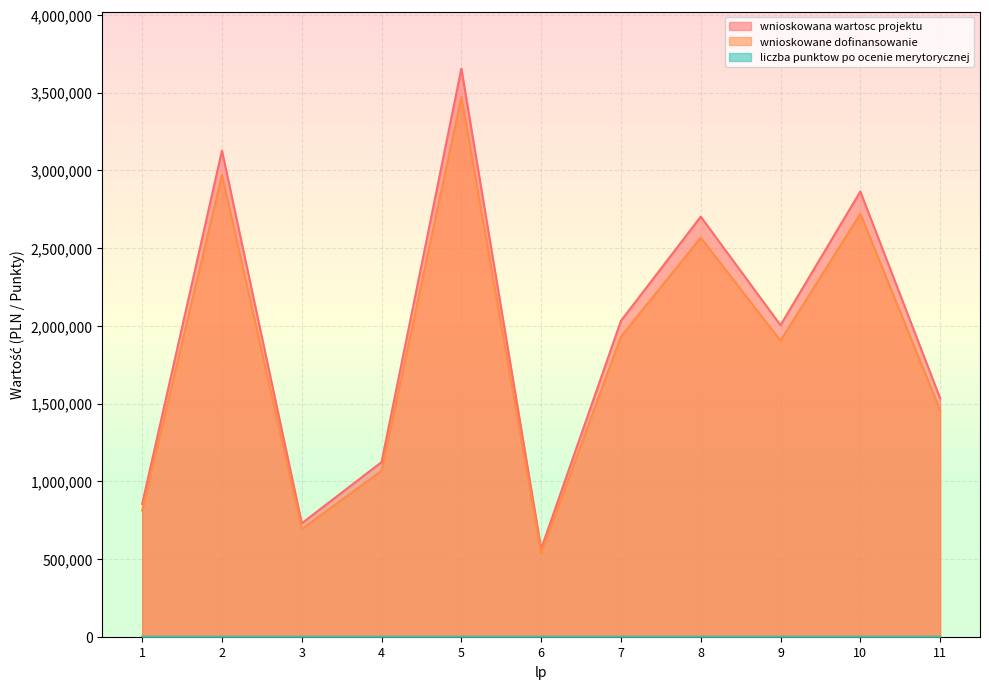

True or false: wnioskowana wartosc projektu has a value of 536773.8 at 6.

True